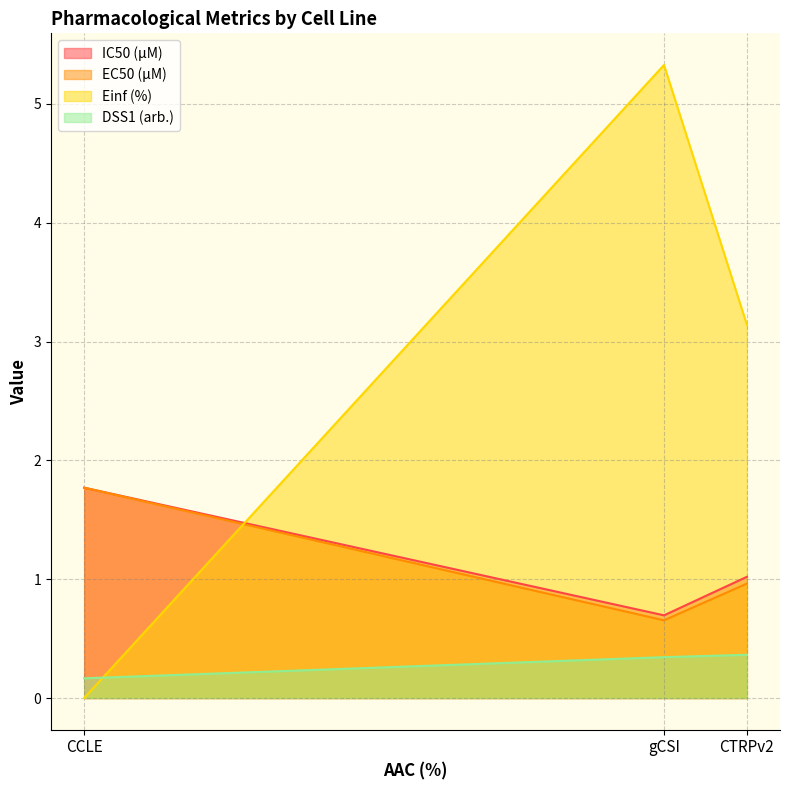

Does the chart display data point markers on the line(s)?

No